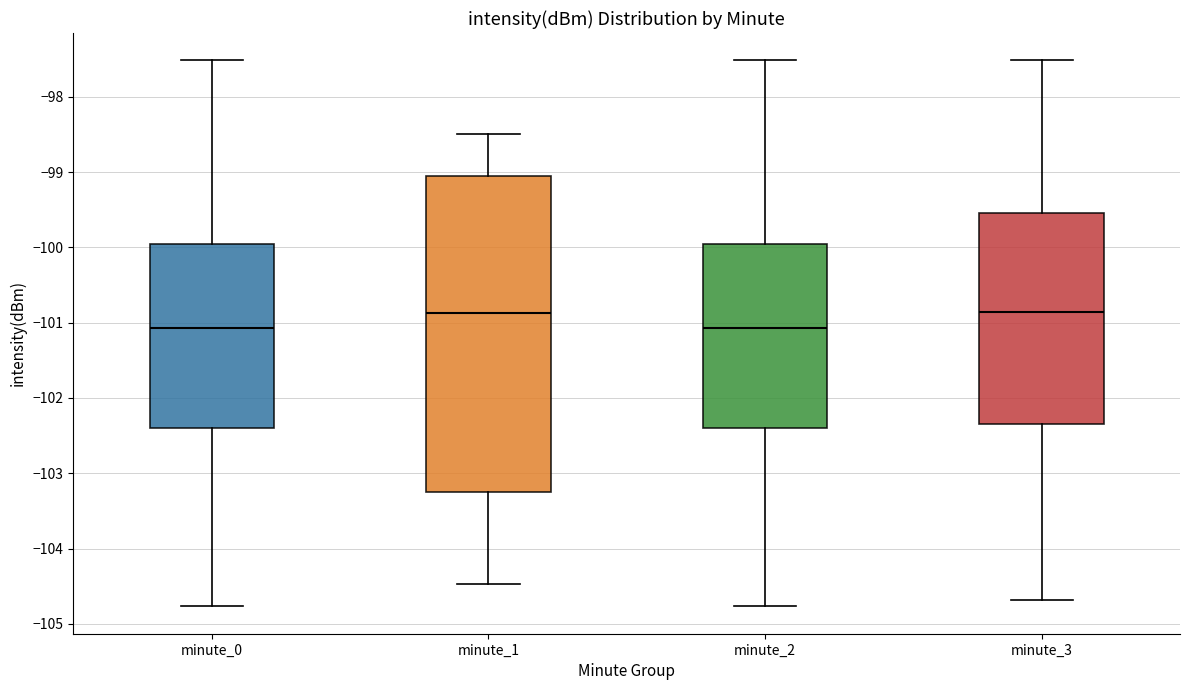

Reading left to right, transcribe this box plot: for each box, give where its median line is, the range the box spans, and where its two whiskers end, as read against the y-axis. The values are not printed on the chart, so give them approximately, as read against the axis.

minute_0: median -101.1, box -102.4 to -100.0, whiskers -104.8 to -97.5
minute_1: median -100.9, box -103.2 to -99.0, whiskers -104.5 to -98.5
minute_2: median -101.1, box -102.4 to -100.0, whiskers -104.8 to -97.5
minute_3: median -100.9, box -102.3 to -99.5, whiskers -104.7 to -97.5